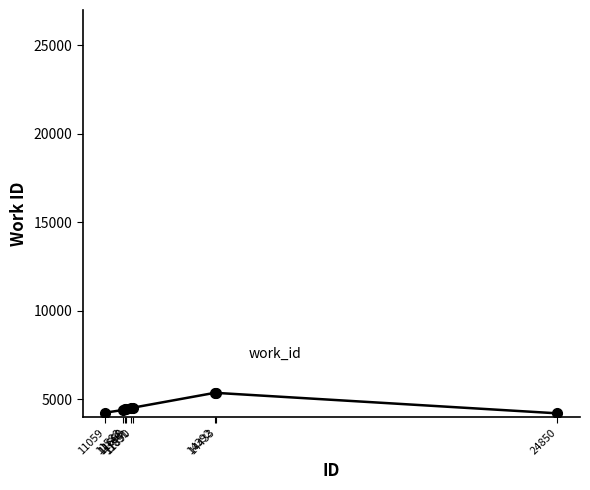

True or false: the data shows 4443 at 11699.

True